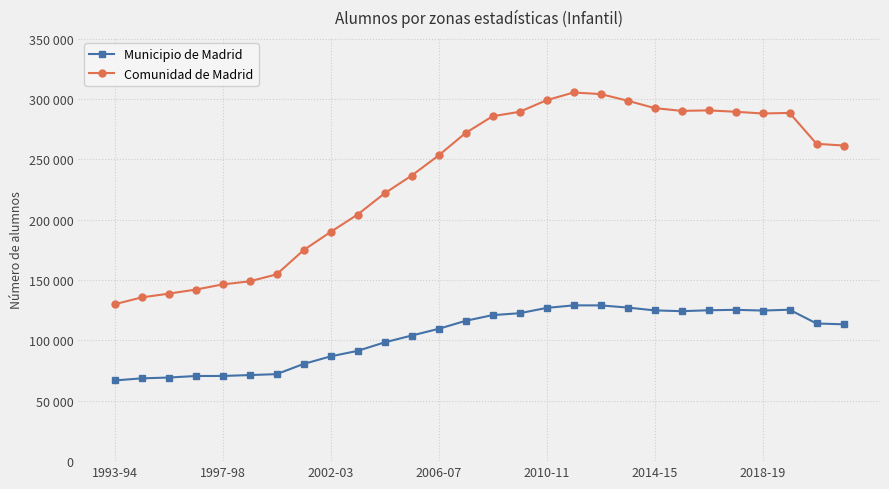

Reading right to left, transcribe all the data shown in this chart.

Municipio de Madrid: 113346	114008	125425	124728	125346	124958	124214	124864	127213	129006	129034	126908	122516	120956	116220	109577	104012	98372	91324	86777	80492	72051	71289	70550	70510	69239	68573	66823
Comunidad de Madrid: 261437	262830	288448	287960	289399	290526	290128	292444	298563	304054	305350	298955	289351	285685	271795	253192	236485	221812	204239	189830	174770	154675	148940	146366	142084	138712	135610	129955